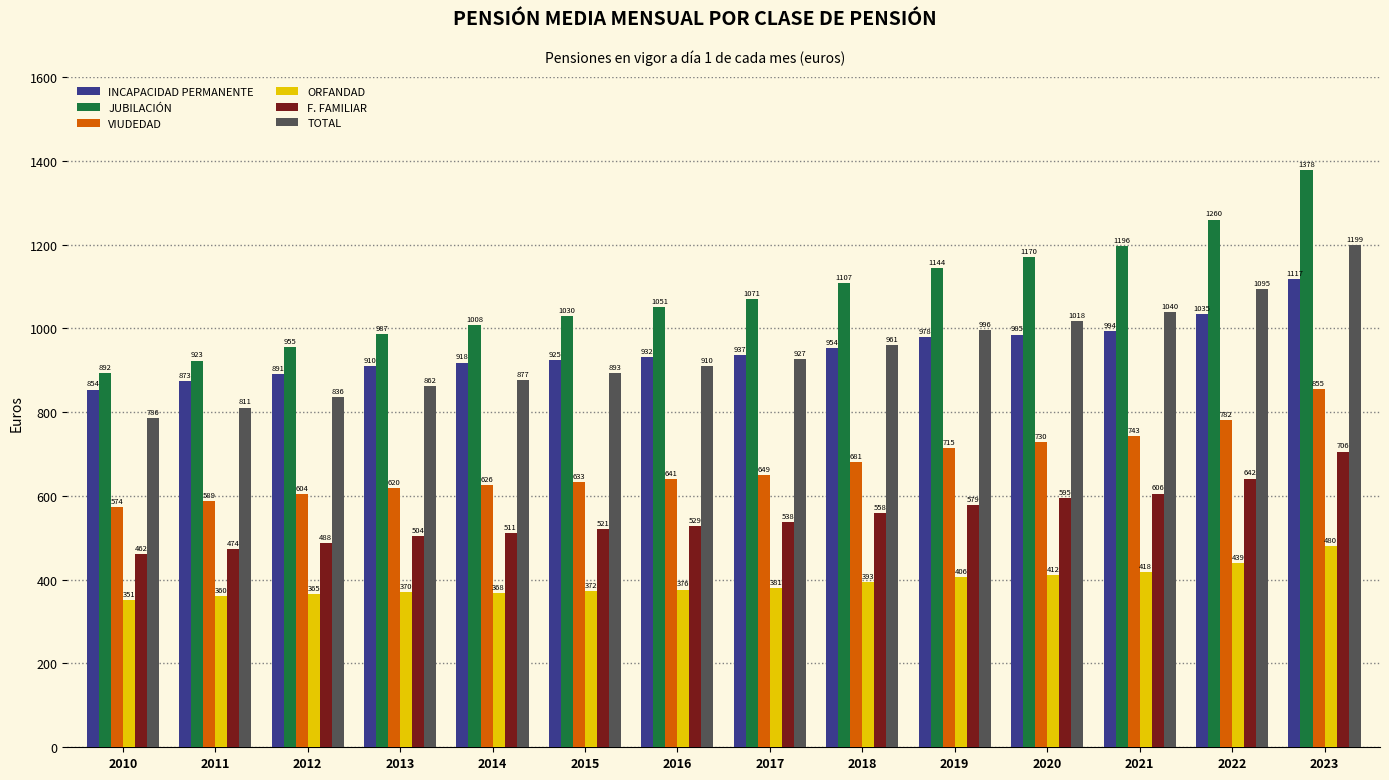

Does the chart contain any negative values?

No